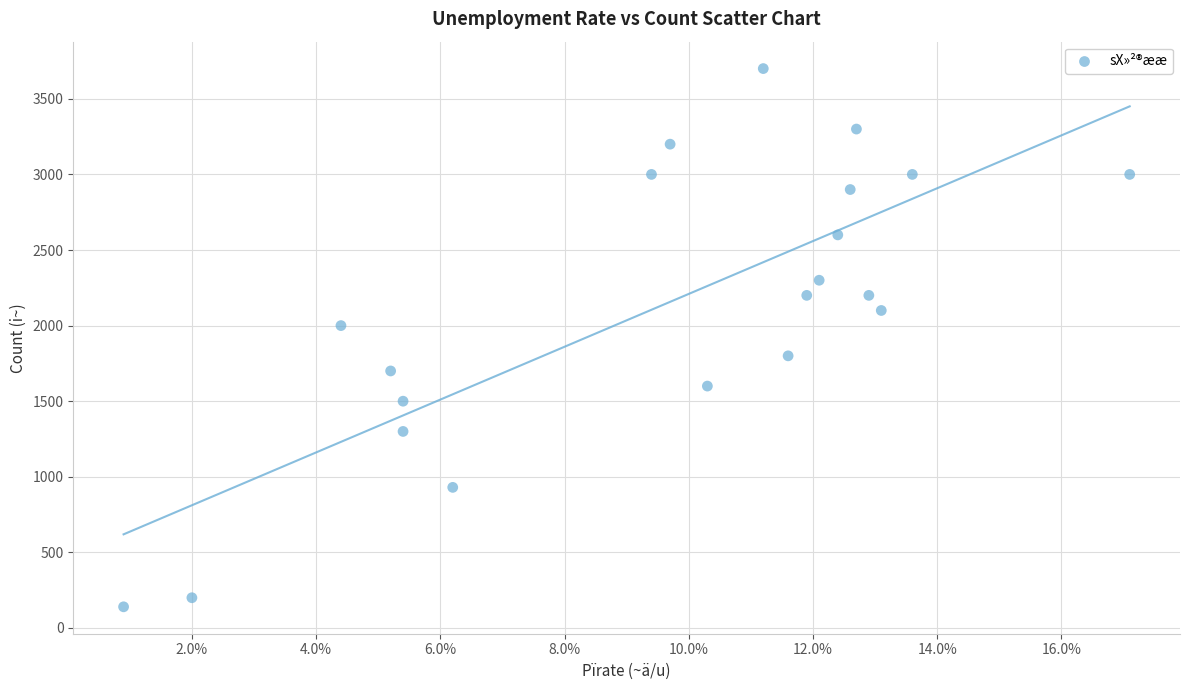

What is the range of Y values (max minus min)?

3560